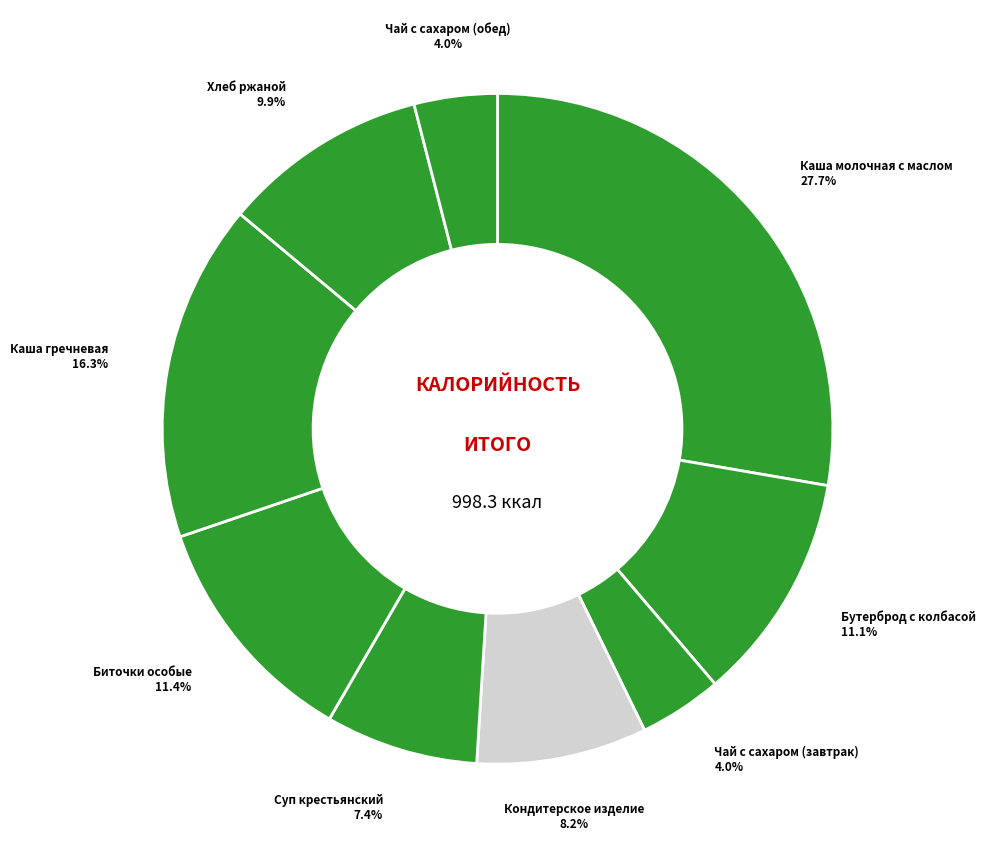

Count the number of slices in the pie.

9